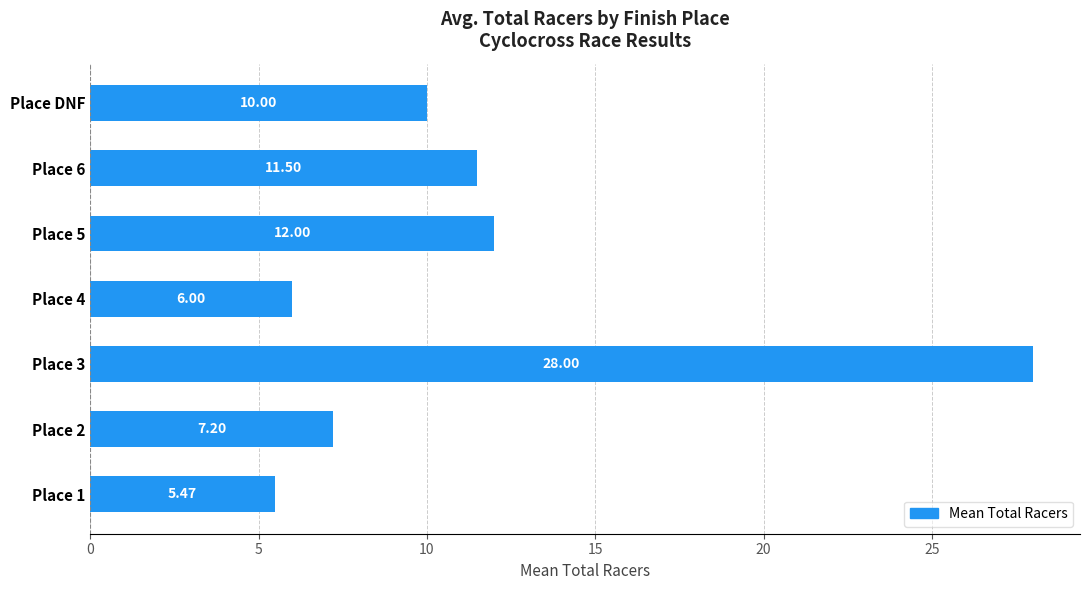

Does the chart contain stacked bars?

No